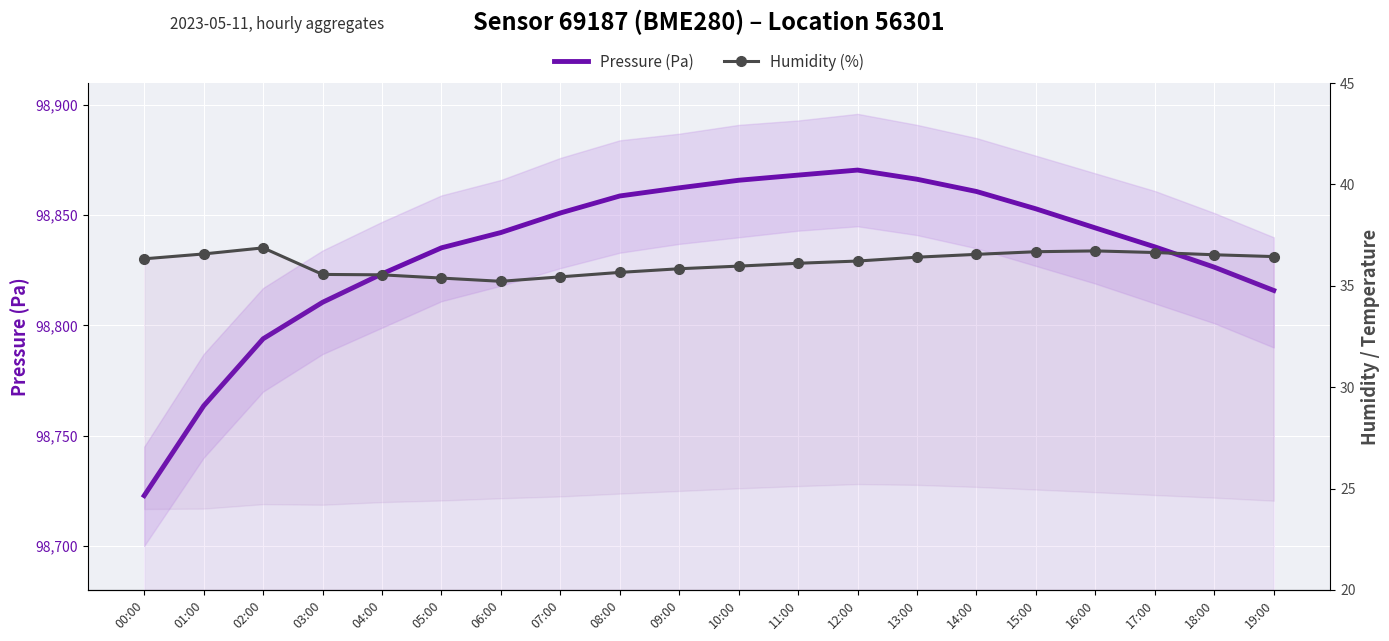

At which category does Humidity (%) reach its first local valley?

06:00